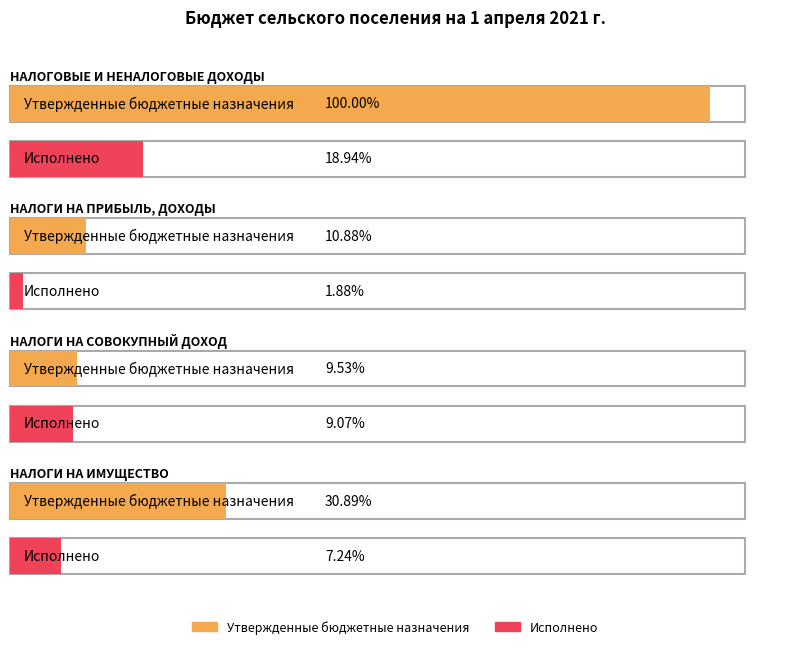

At НАЛОГИ НА ПРИБЫЛЬ, ДОХОДЫ, list the series in order from largest to smallest.

Утвержденные бюджетные назначения, Исполнено